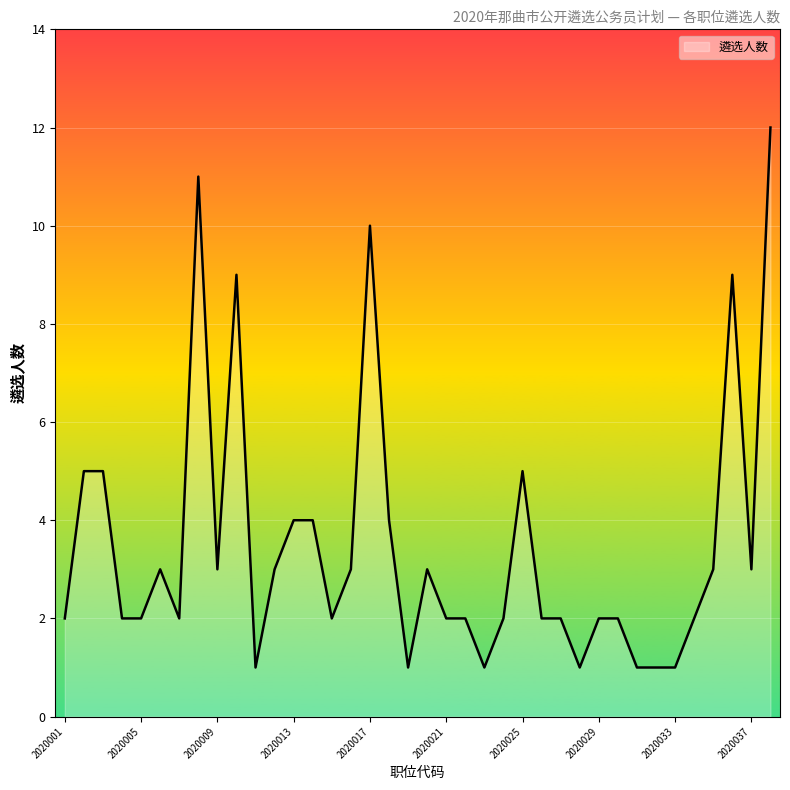

What is the greatest value displayed?

12